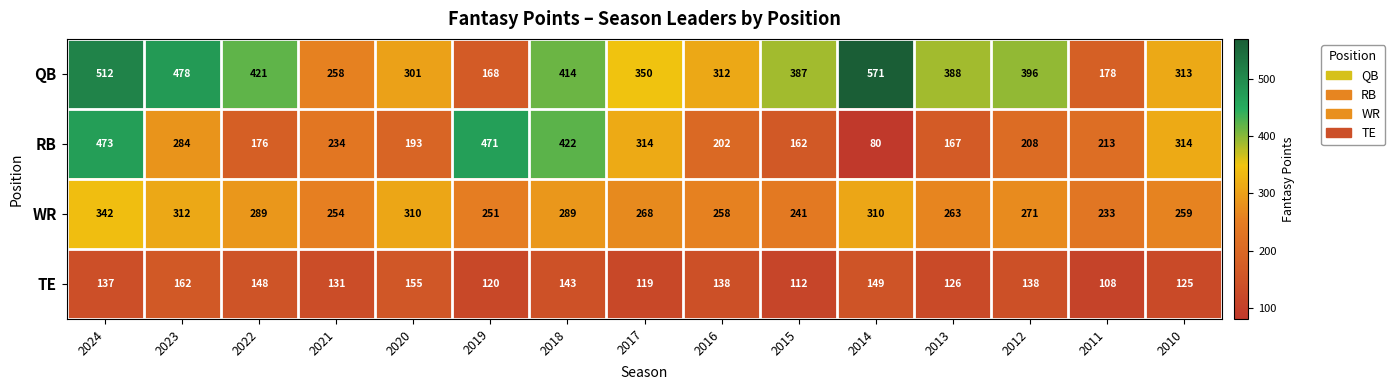

What is the sum of the QB values at 2011 and 2023?

656